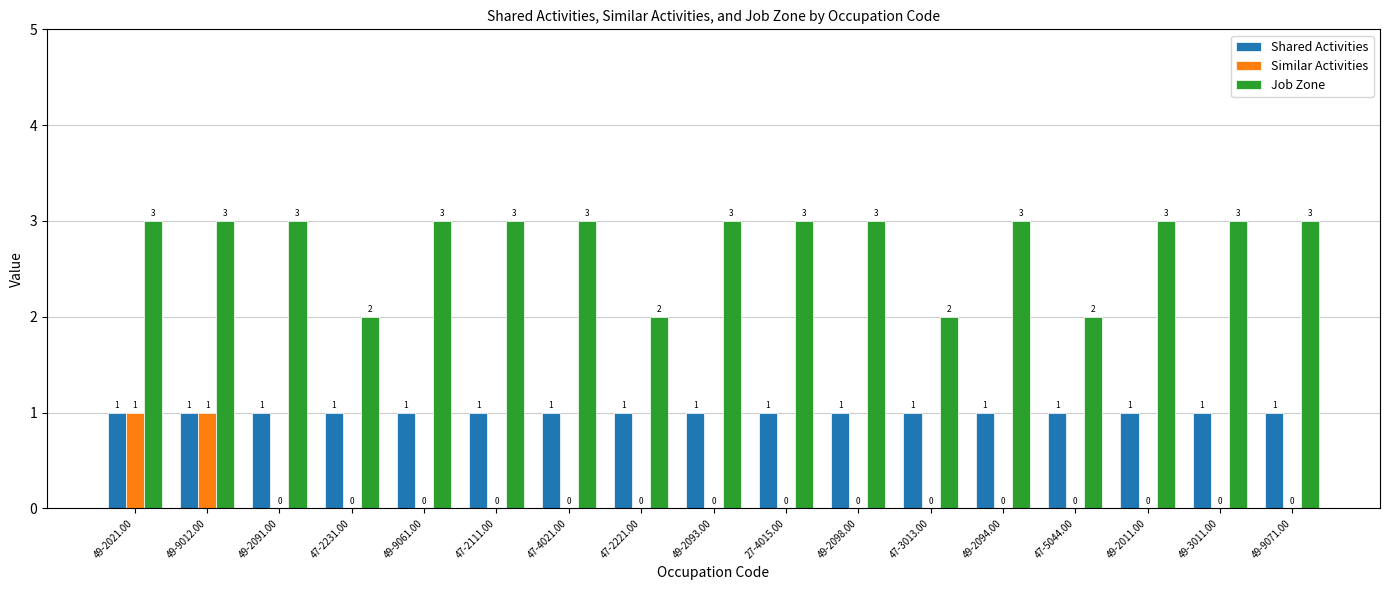

Reading right to left, what are all the values shown in this chart?

Shared Activities: 49-9071.00=1	49-3011.00=1	49-2011.00=1	47-5044.00=1	49-2094.00=1	47-3013.00=1	49-2098.00=1	27-4015.00=1	49-2093.00=1	47-2221.00=1	47-4021.00=1	47-2111.00=1	49-9061.00=1	47-2231.00=1	49-2091.00=1	49-9012.00=1	49-2021.00=1
Similar Activities: 49-9071.00=0	49-3011.00=0	49-2011.00=0	47-5044.00=0	49-2094.00=0	47-3013.00=0	49-2098.00=0	27-4015.00=0	49-2093.00=0	47-2221.00=0	47-4021.00=0	47-2111.00=0	49-9061.00=0	47-2231.00=0	49-2091.00=0	49-9012.00=1	49-2021.00=1
Job Zone: 49-9071.00=3	49-3011.00=3	49-2011.00=3	47-5044.00=2	49-2094.00=3	47-3013.00=2	49-2098.00=3	27-4015.00=3	49-2093.00=3	47-2221.00=2	47-4021.00=3	47-2111.00=3	49-9061.00=3	47-2231.00=2	49-2091.00=3	49-9012.00=3	49-2021.00=3